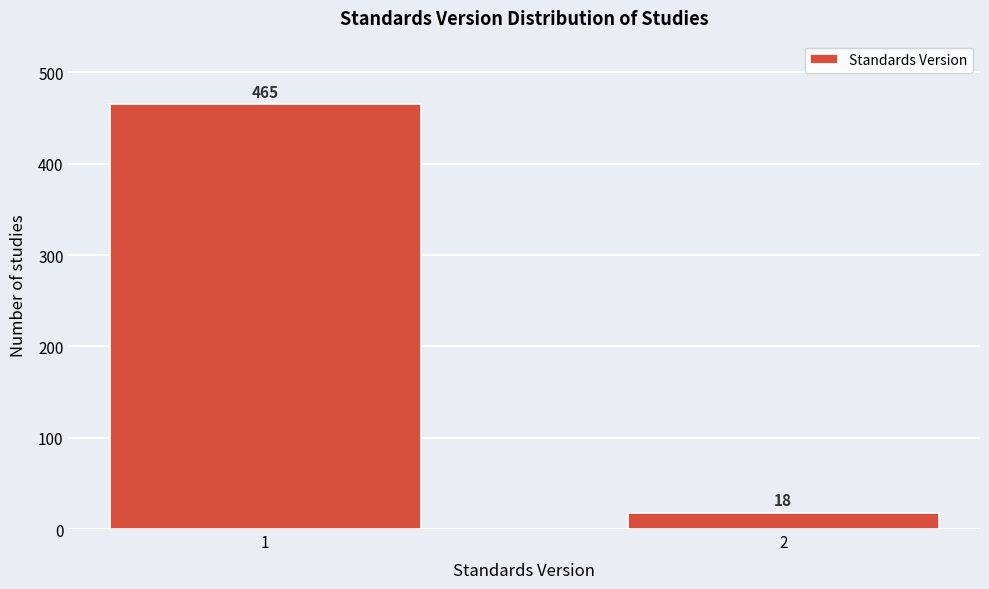

Reading right to left, what are all the values shown in this chart?

2=18	1=465